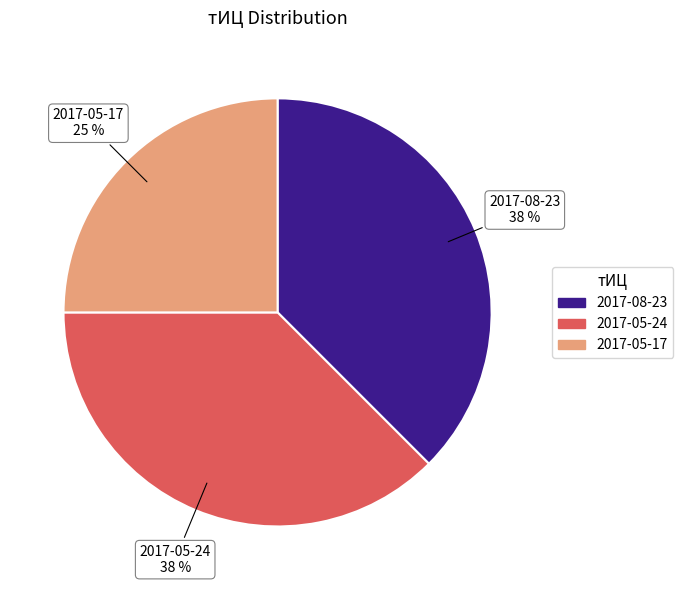

To the nearest percent, what is the average slice percentage?

33%